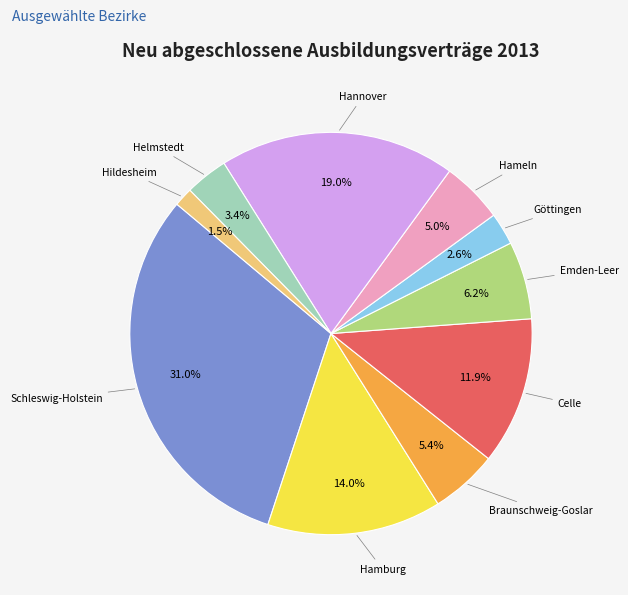

How many segments does this pie chart have?

10